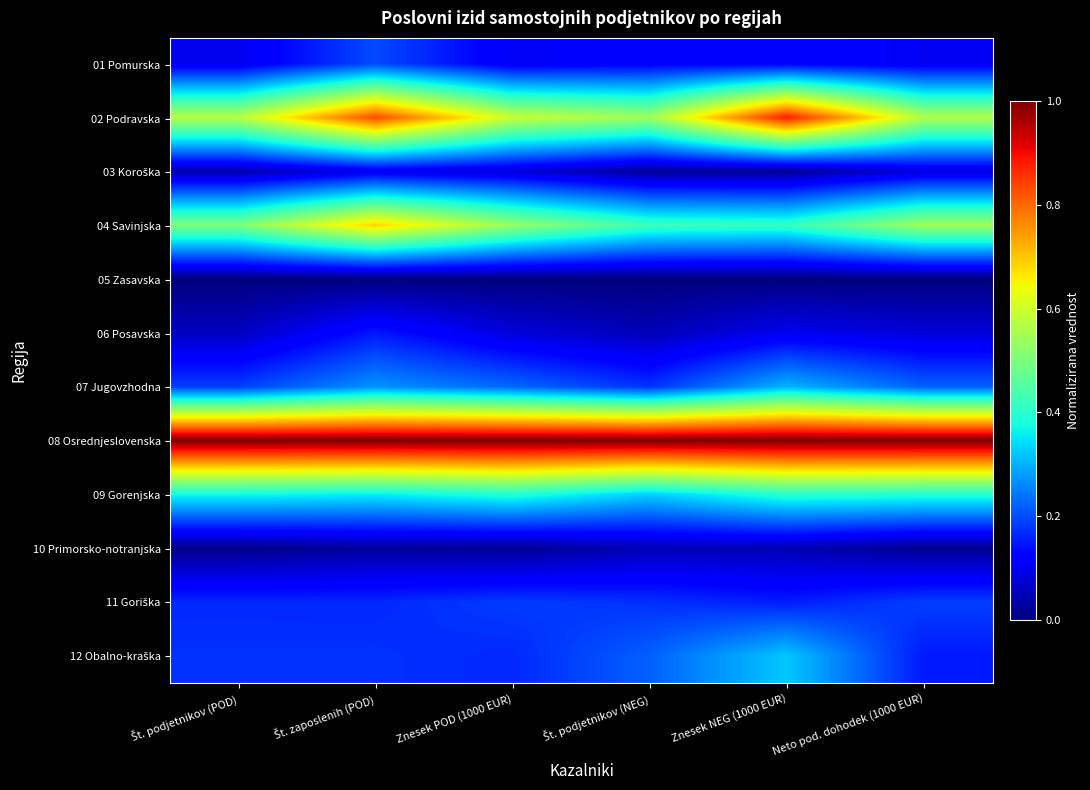

What is the difference between the highest and lowest values at Znesek POD (1000 EUR)?

1.0